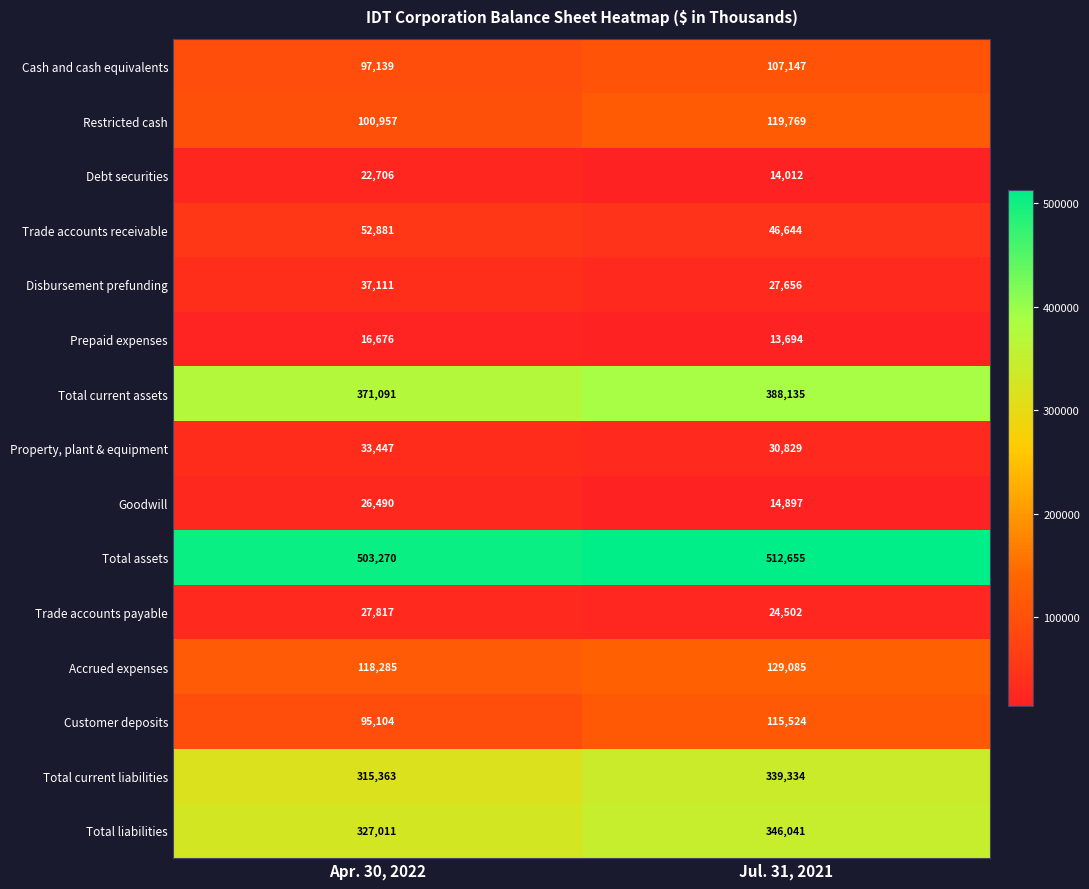

Which series has the widest spread of values?

Total current liabilities